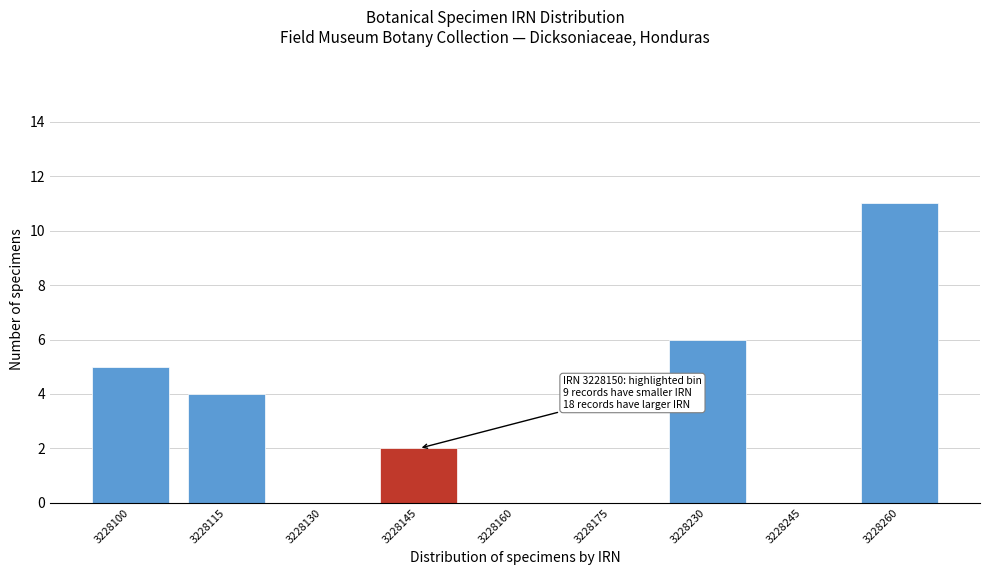

Reading left to right, list all the values displayed in this chart.

3228100=5	3228115=4	3228130=0	3228145=2	3228160=0	3228175=0	3228230=6	3228245=0	3228260=11